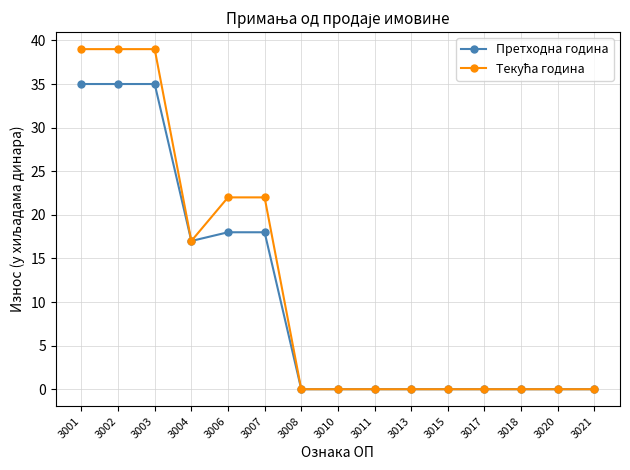

The value of Претходна година at 3021 is -15. True or false?

False